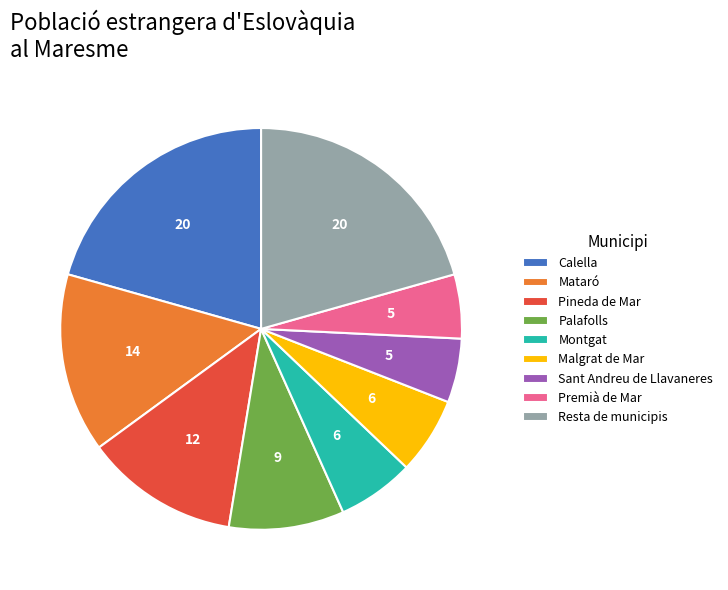

Is there a majority slice in this chart?

No